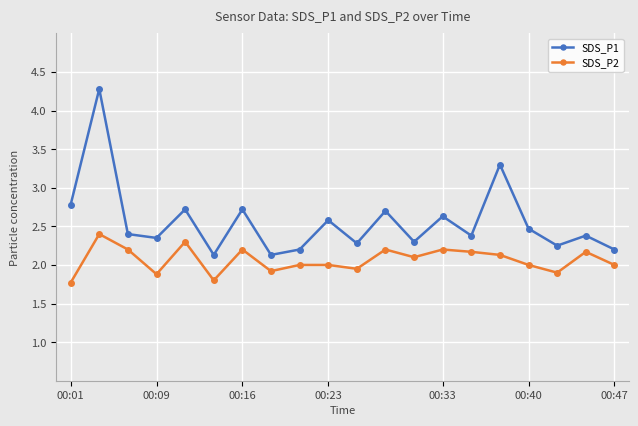

How many interior local valleys does the SDS_P1 series have?

7